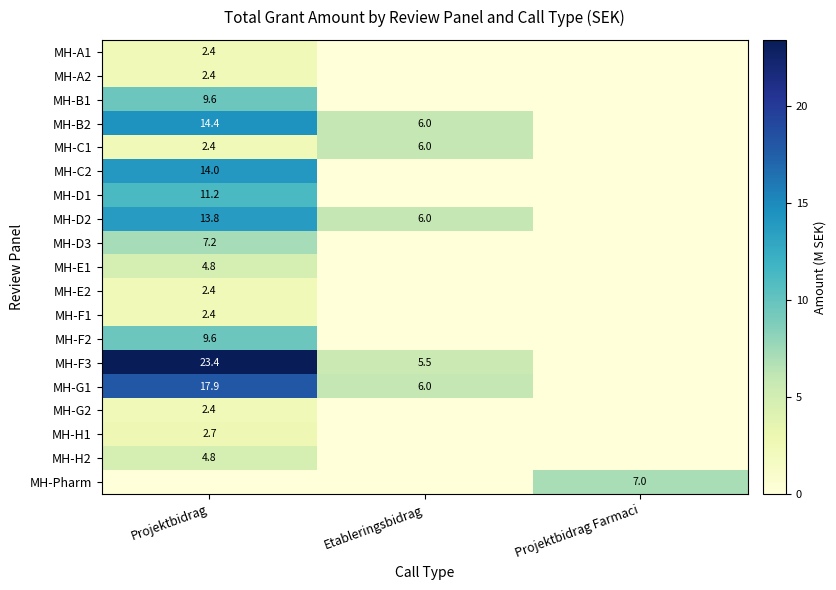

True or false: MH-F2 has a value of 9.6 at Projektbidrag.

True